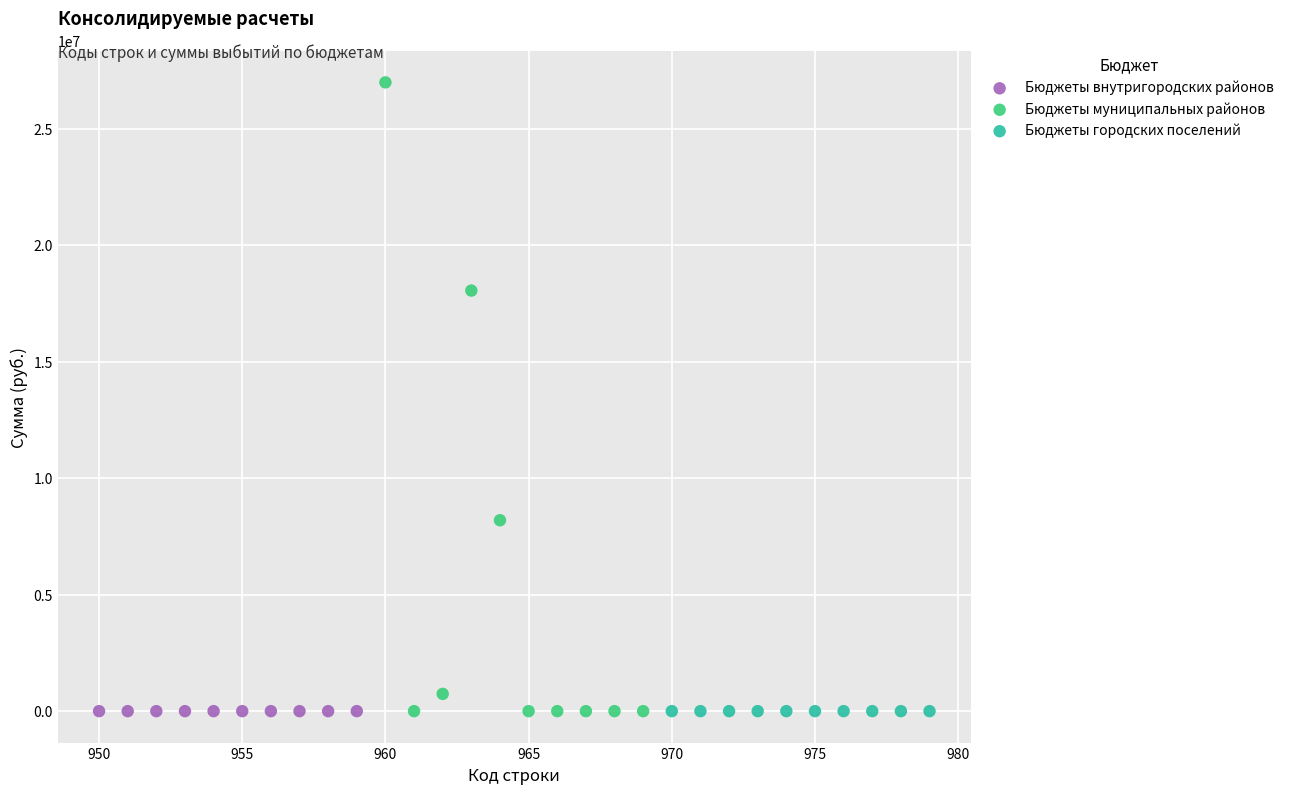

Which series contains the highest Y value?

Бюджеты муниципальных районов